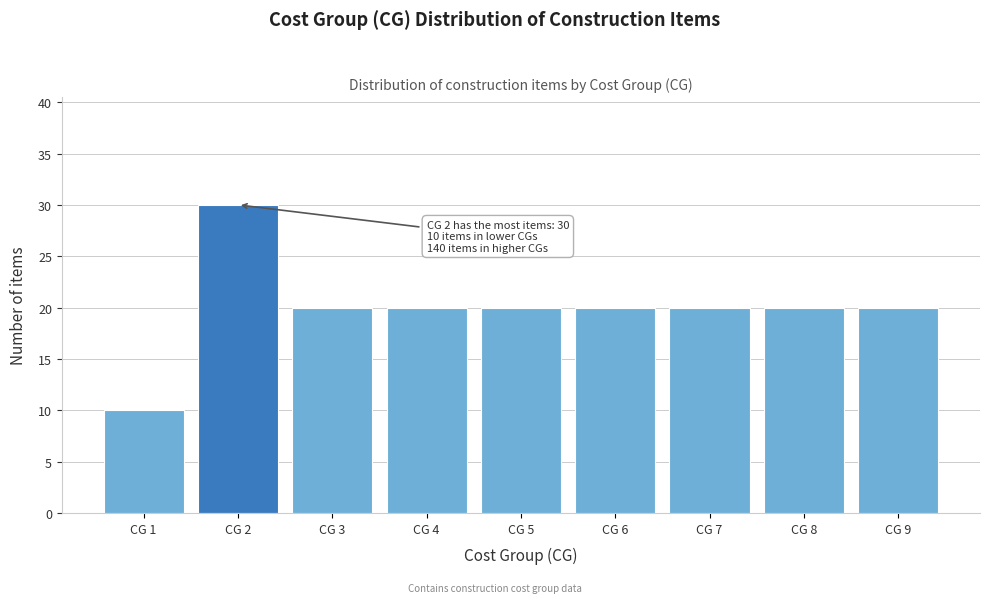

Which range on the x-axis has the tallest bar?

1.5 to 2.5